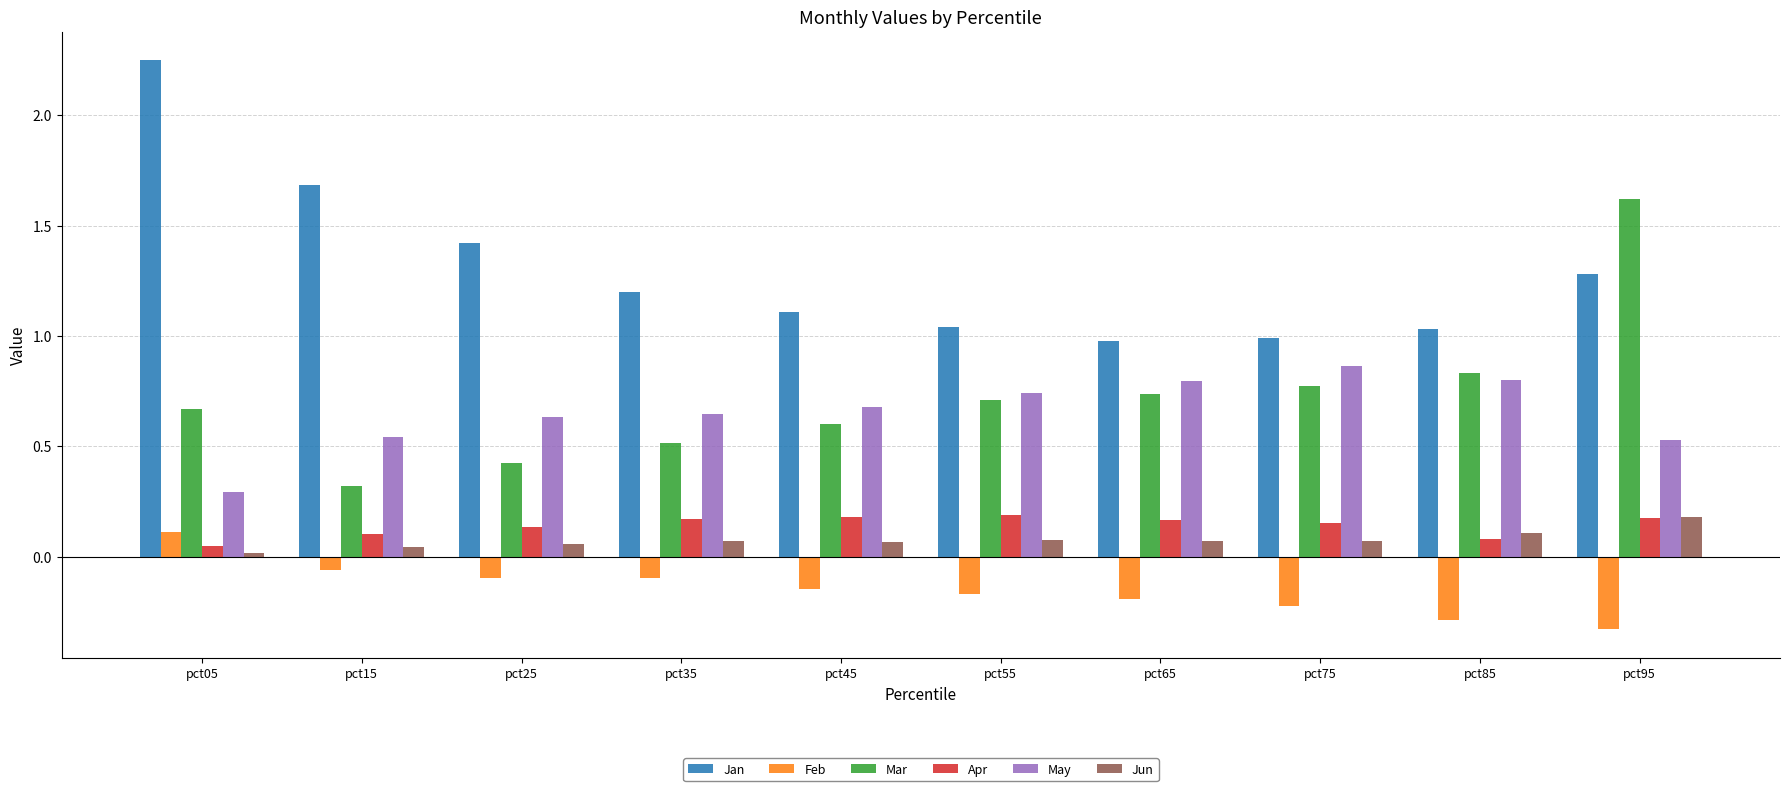

Which category has the highest value in the Feb series?

pct05